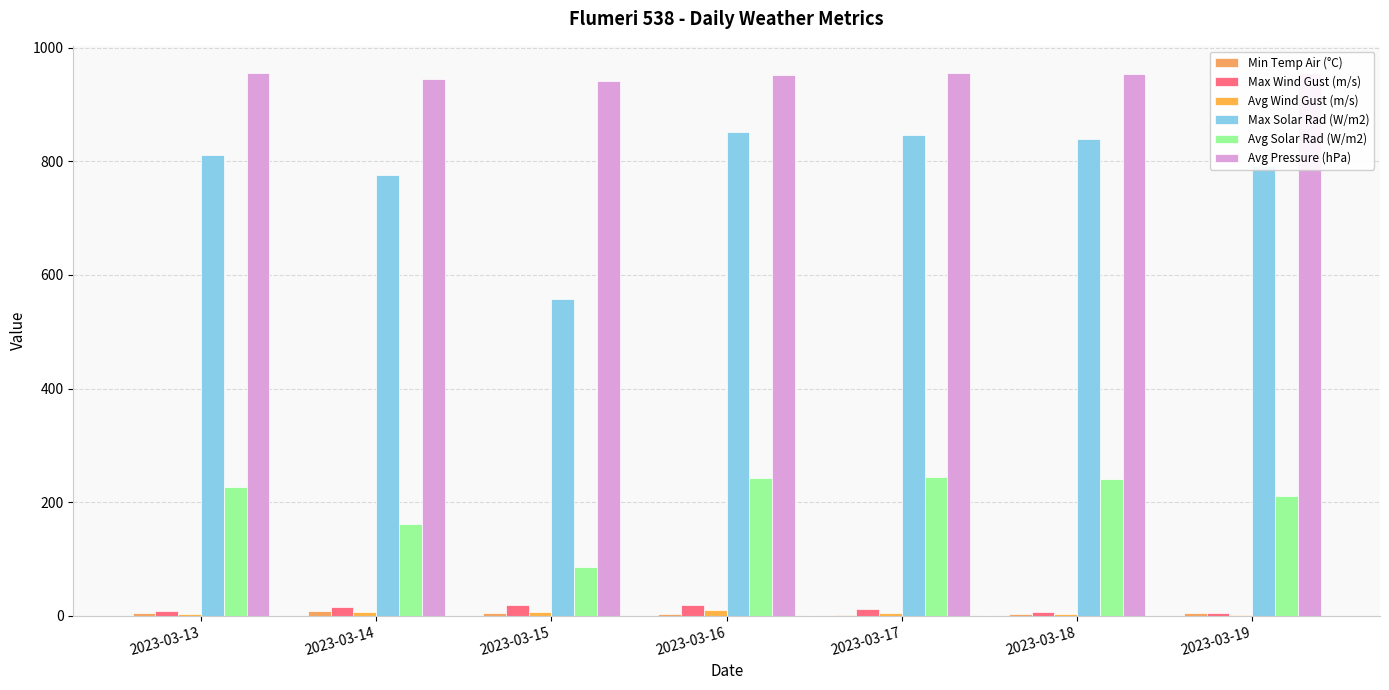

Reading left to right, list all the values displayed in this chart.

Min Temp Air (°C): 4.8	7.5	4.3	3.0	1.7	3.3	4.9
Max Wind Gust (m/s): 9.1	14.7	18.4	19.0	11.5	6.7	5.2
Avg Wind Gust (m/s): 3.4	6.4	7.3	9.7	4.8	2.8	2.1
Max Solar Rad (W/m2): 812.0	776.9	557.9	852.3	846.1	838.8	792.3
Avg Solar Rad (W/m2): 226.9	162.0	86.6	242.4	243.7	241.3	210.4
Avg Pressure (hPa): 954.9	944.8	941.2	952.5	955.7	954.3	955.4